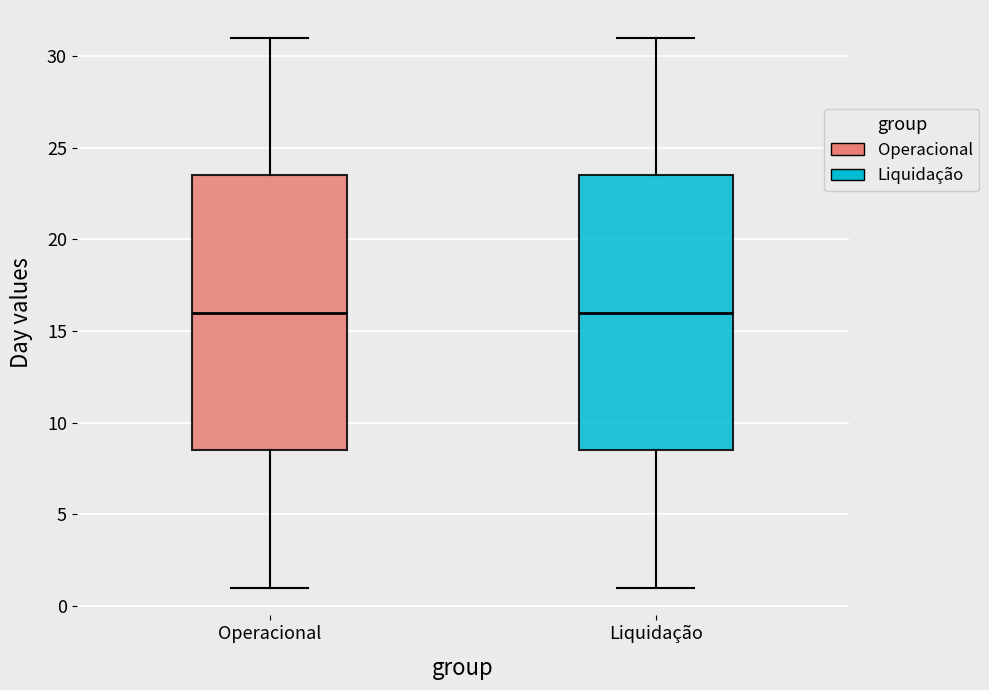

Reading left to right, transcribe this box plot: for each box, give where its median line is, the range the box spans, and where its two whiskers end, as read against the y-axis. The values are not printed on the chart, so give them approximately, as read against the axis.

Operacional: median 16.0, box 8.5 to 23.5, whiskers 1.0 to 31.0
Liquidação: median 16.0, box 8.5 to 23.5, whiskers 1.0 to 31.0